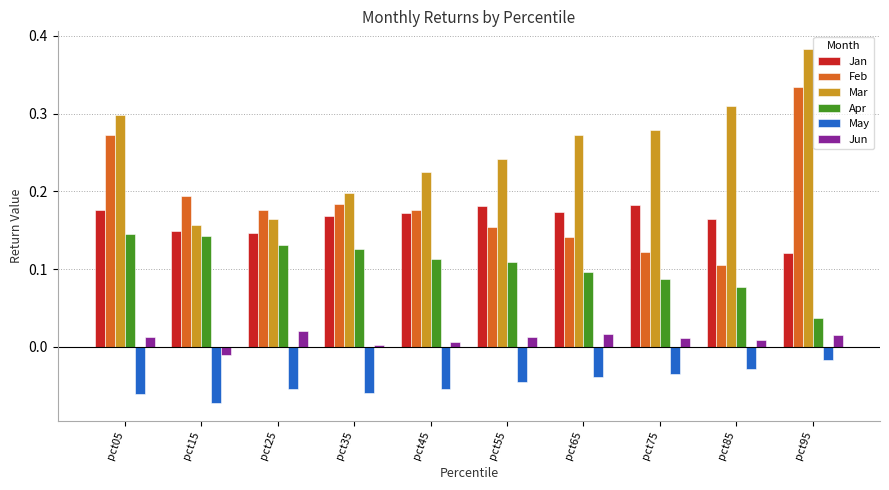

At pct05, list the series in order from largest to smallest.

Mar, Feb, Jan, Apr, Jun, May